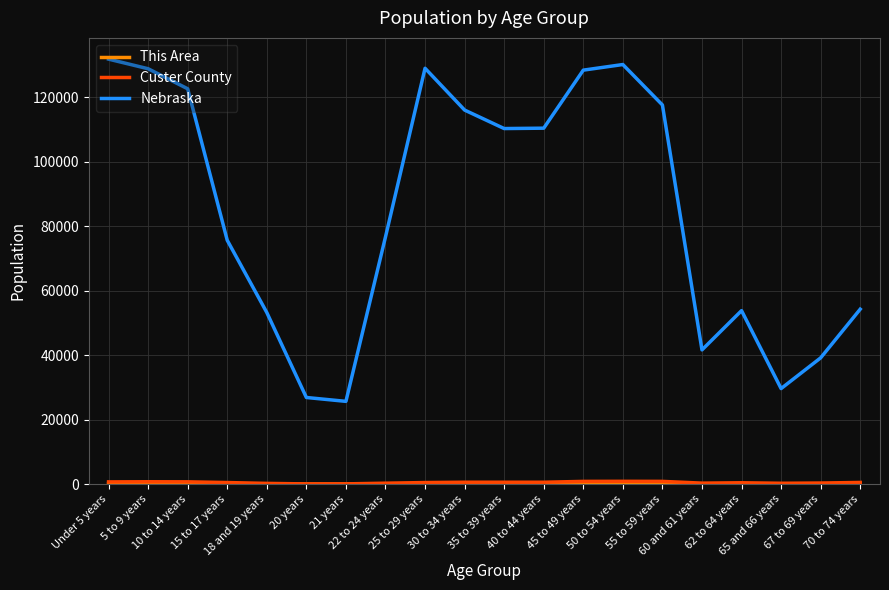

Which series has the widest spread of values?

Nebraska